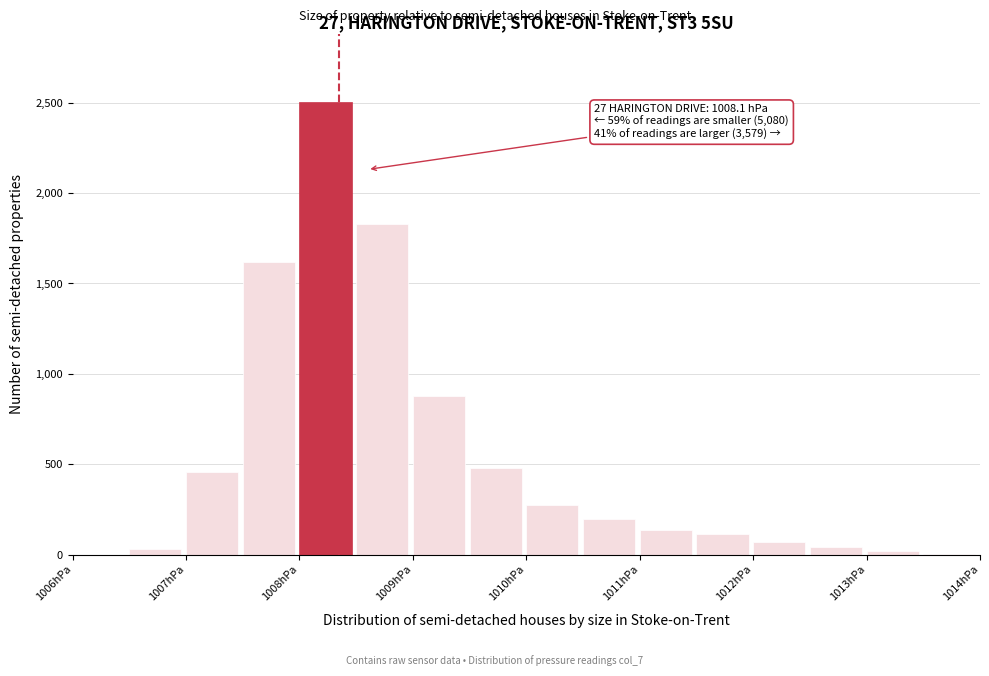

Over which range of the x-axis is the bar tallest?

1008.0 to 1008.5